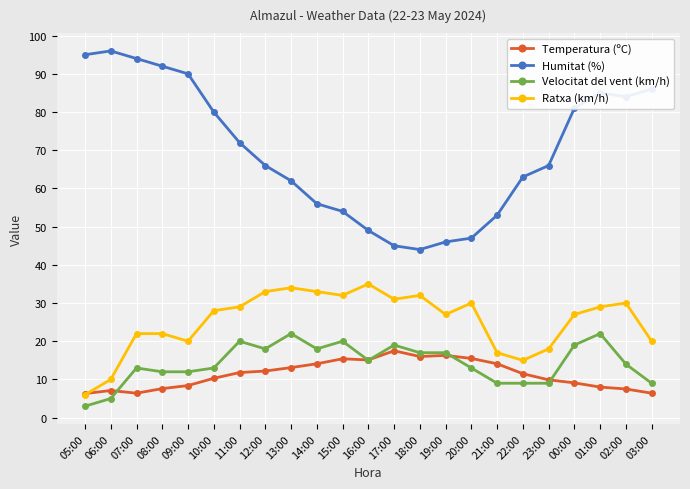

Which series has the largest total across all categories?

Humitat (%)